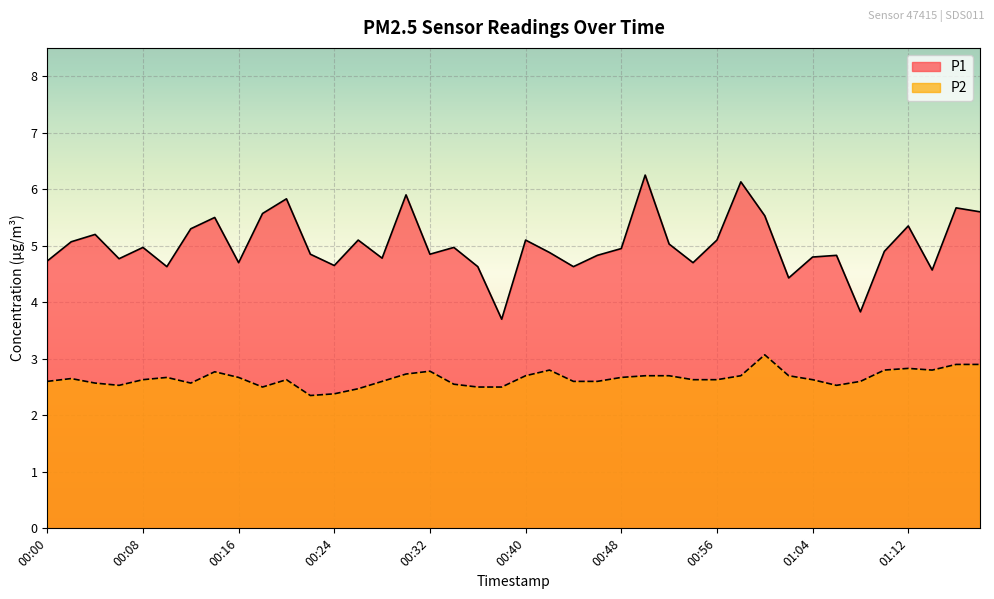

Which label corresponds to the smallest value in the chart?

00:22